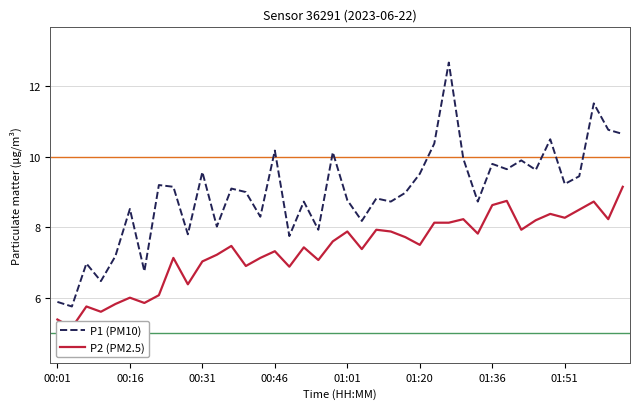

How many lines are shown in the chart?

2